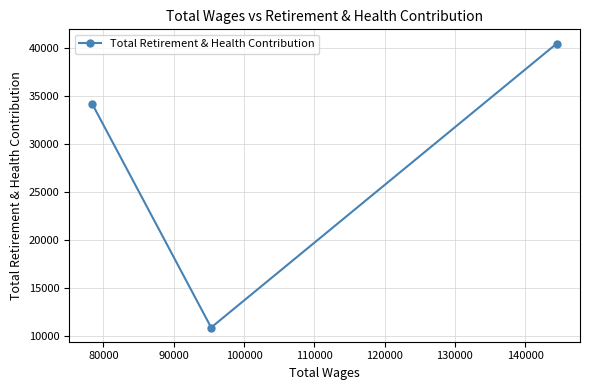

What is the smallest value displayed?

10921